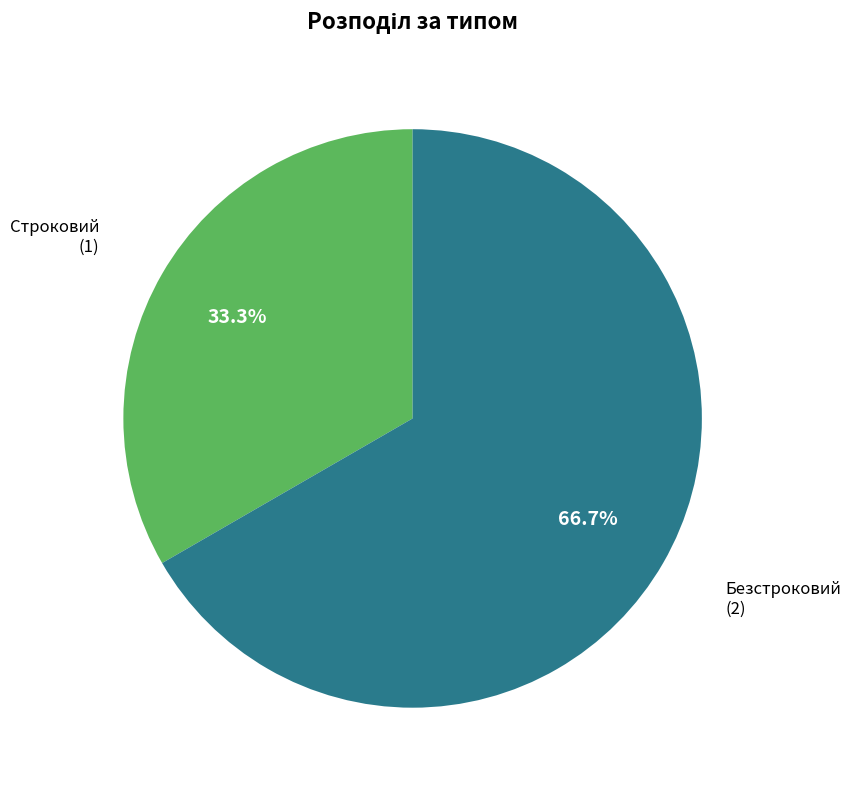

Between Строковий and Безстроковий, which is larger?

Безстроковий